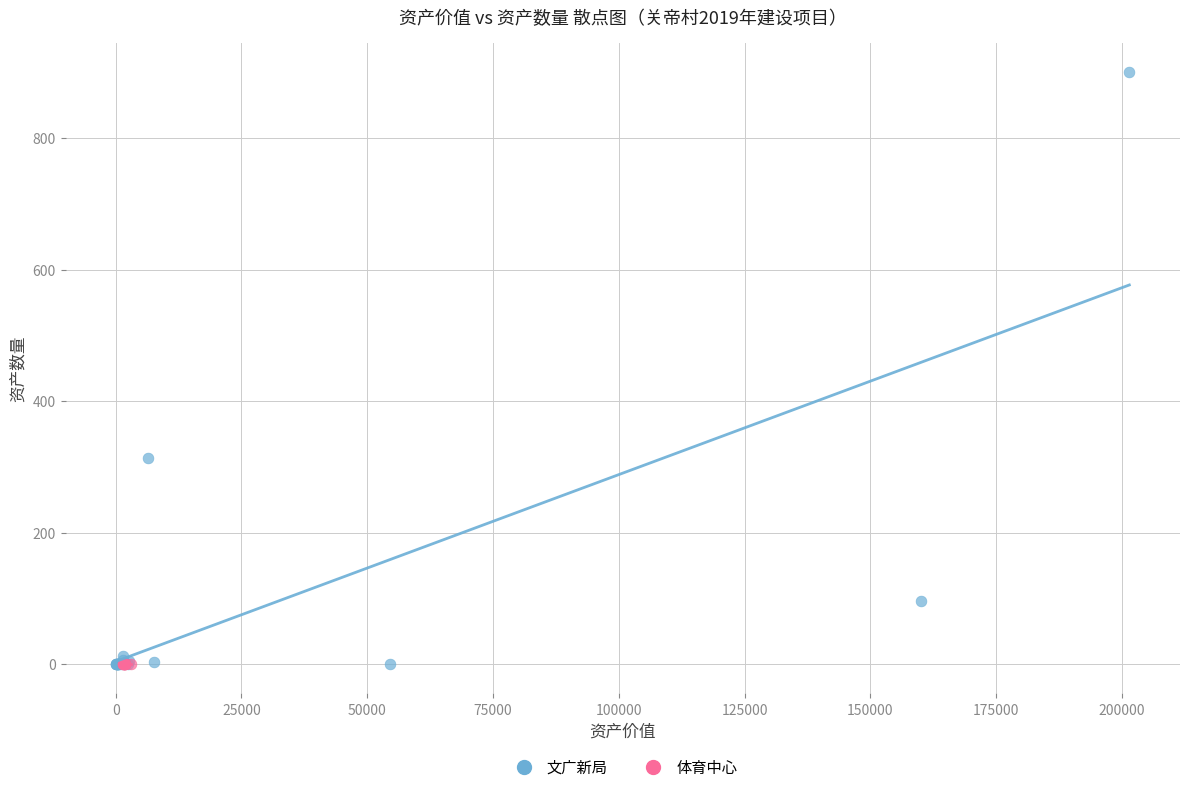

Which series reaches the maximum Y coordinate?

文广新局